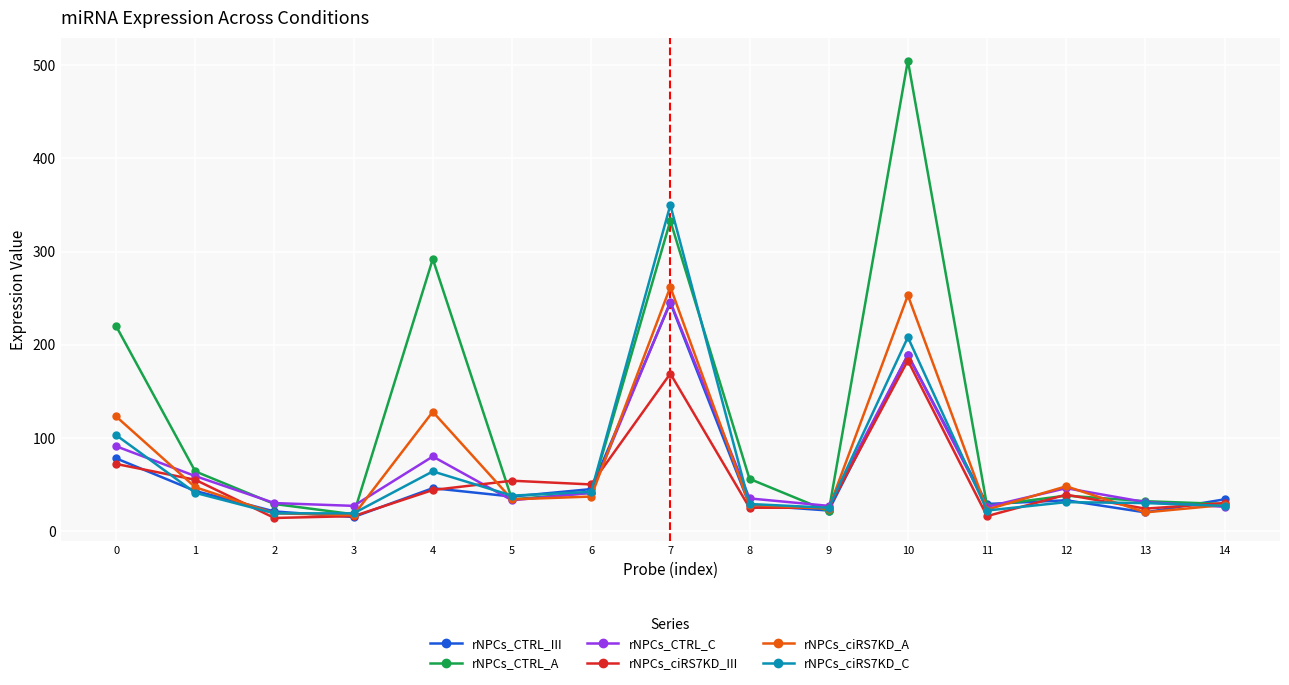

What is the minimum value for rNPCs_CTRL_III?

15